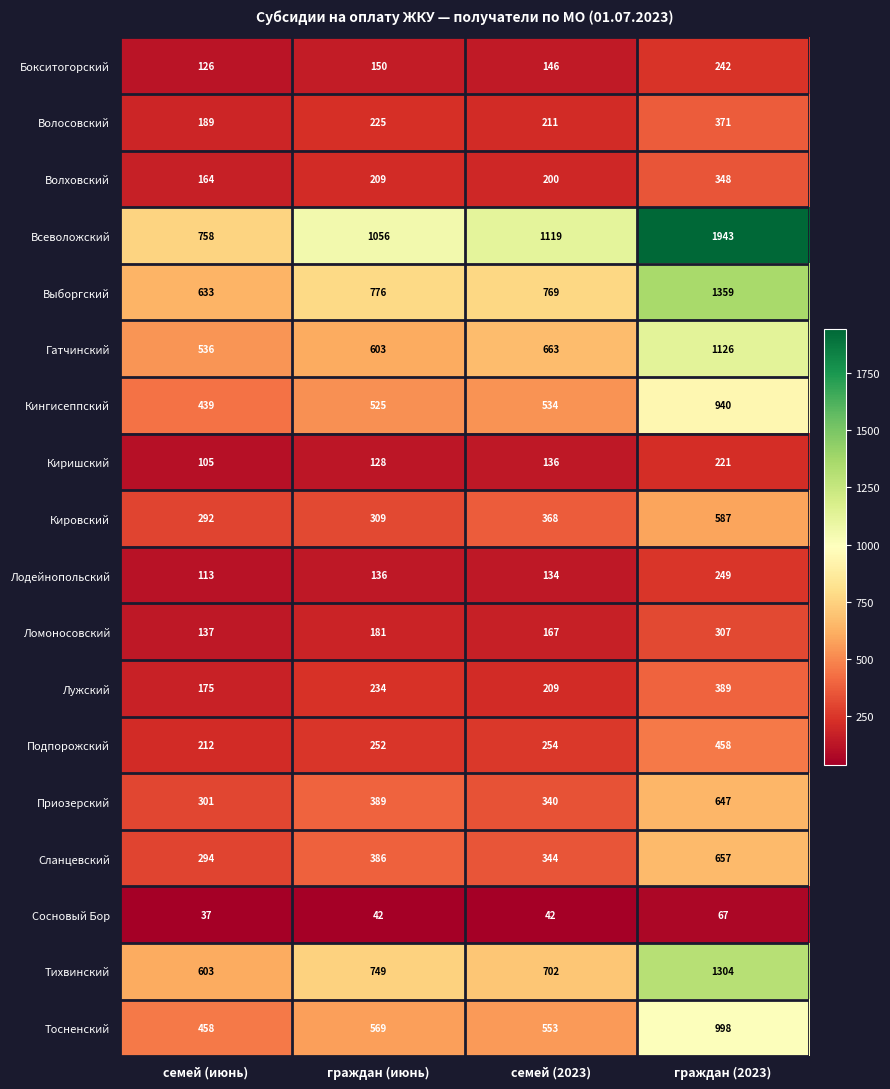

The value of Гатчинский at семей (2023) is 663. True or false?

True